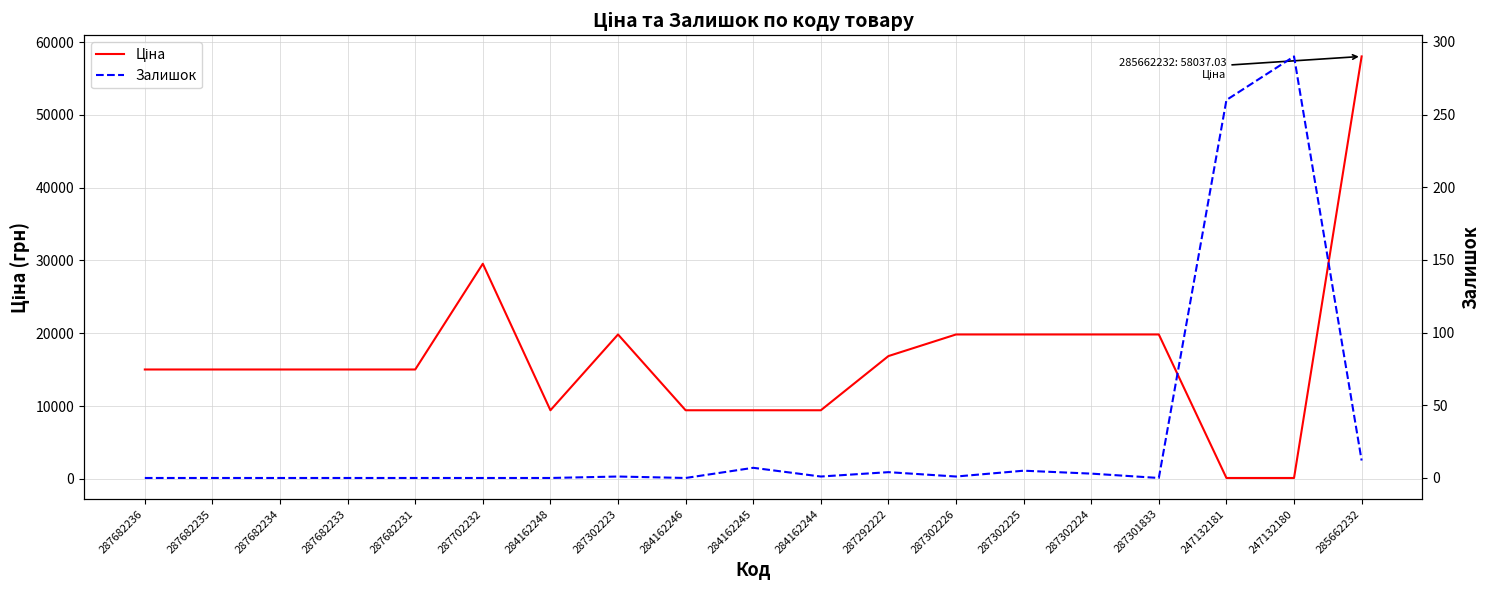

At how many categories does at least one series exceed 19316?

7